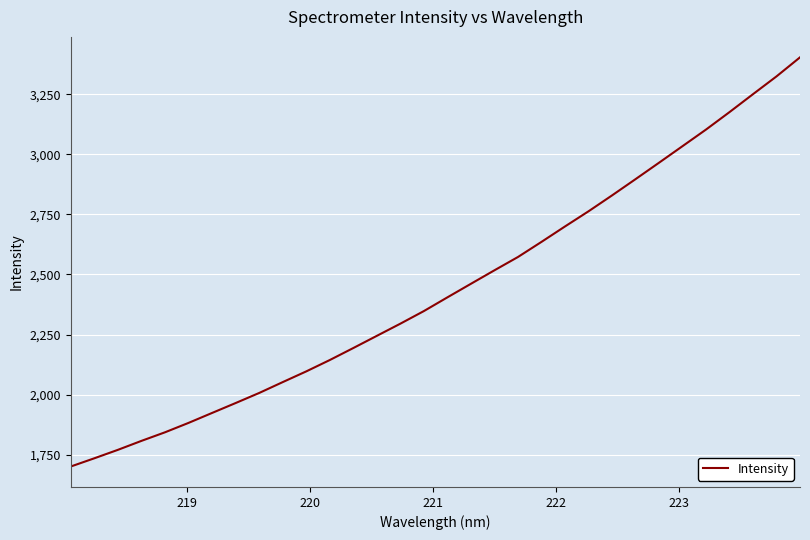

What is the greatest value displayed?

3403.1